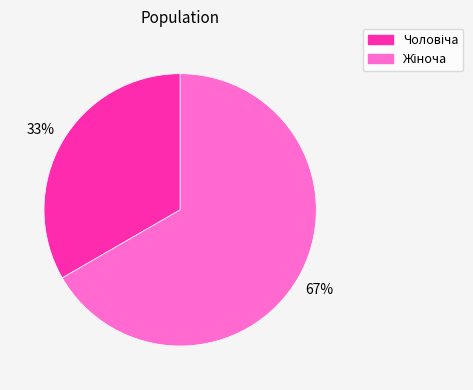

To the nearest percent, what is the average slice percentage?

50%